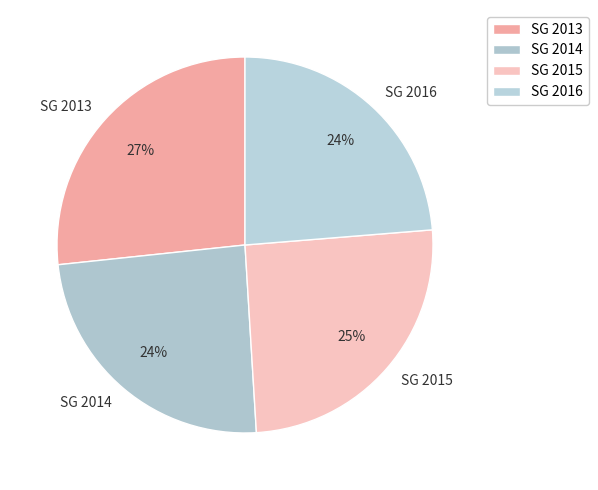

Which has a higher value, SG 2013 or SG 2016?

SG 2013